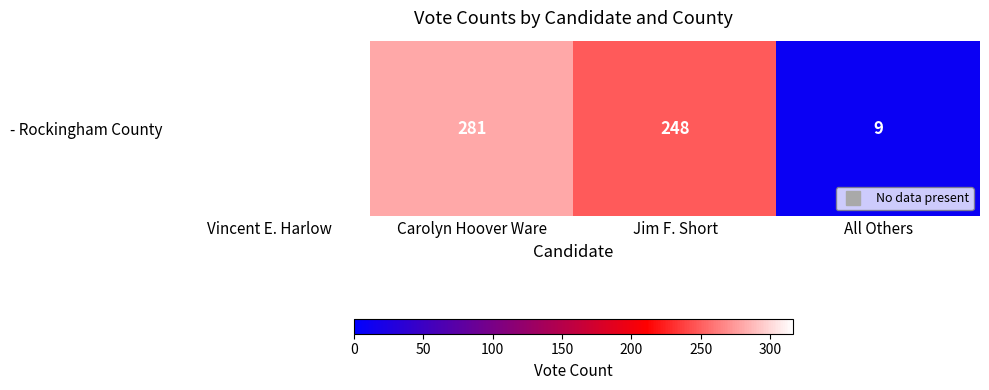

Reading right to left, transcribe all the data shown in this chart.

9	248	281	317